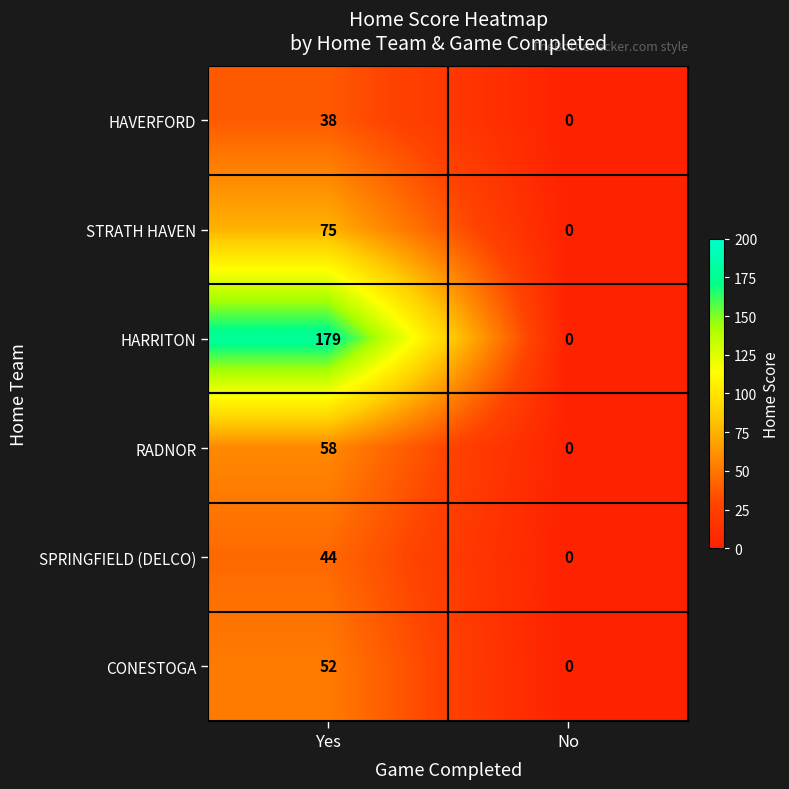

Between Yes and No, which series saw the biggest shift?

HARRITON